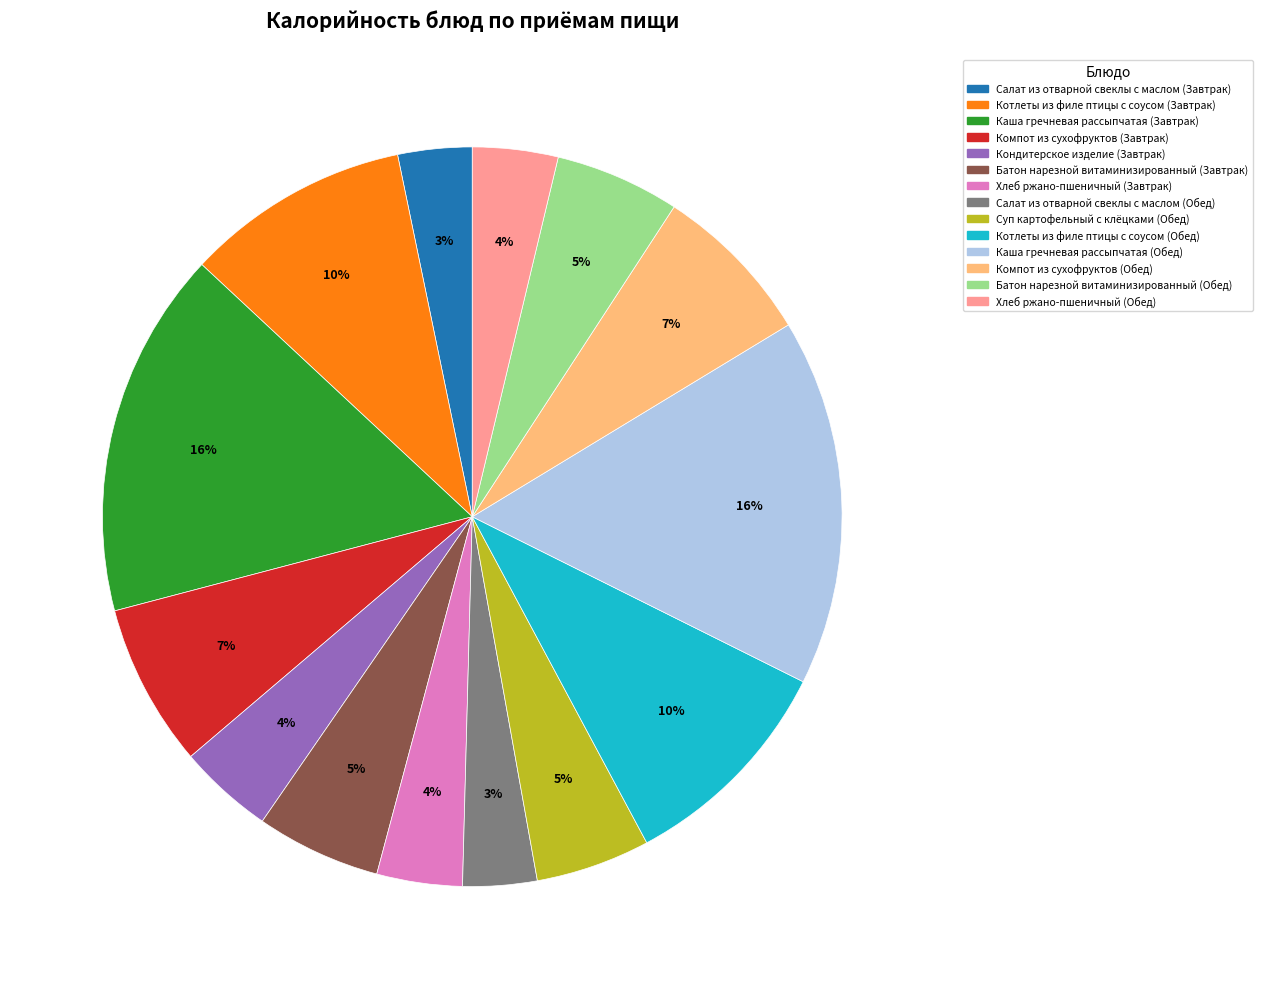

Is there a majority slice in this chart?

No